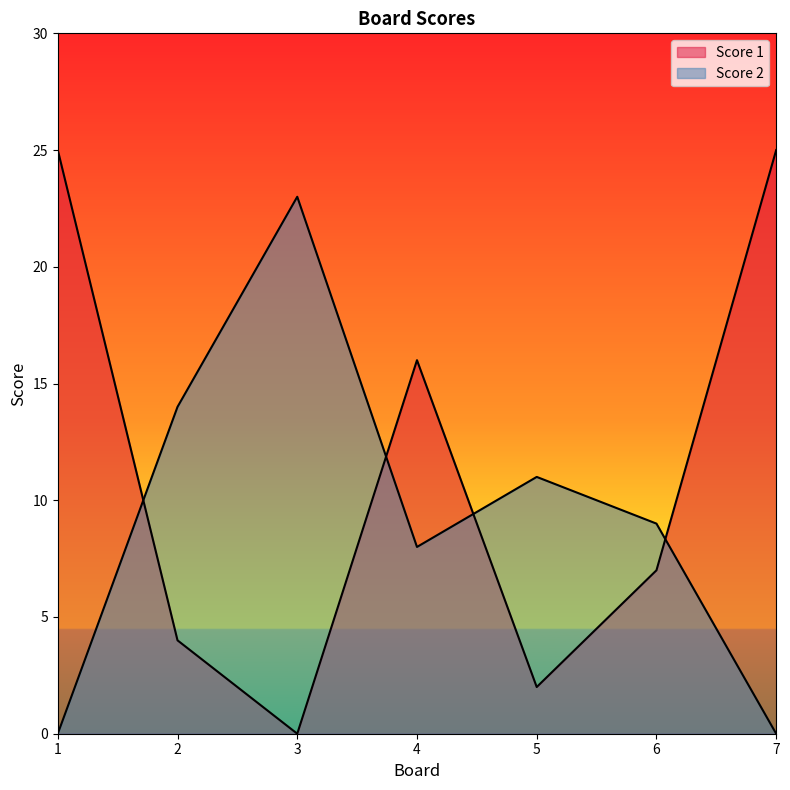

List the series in order of their peak value, highest first.

Score 1, Score 2